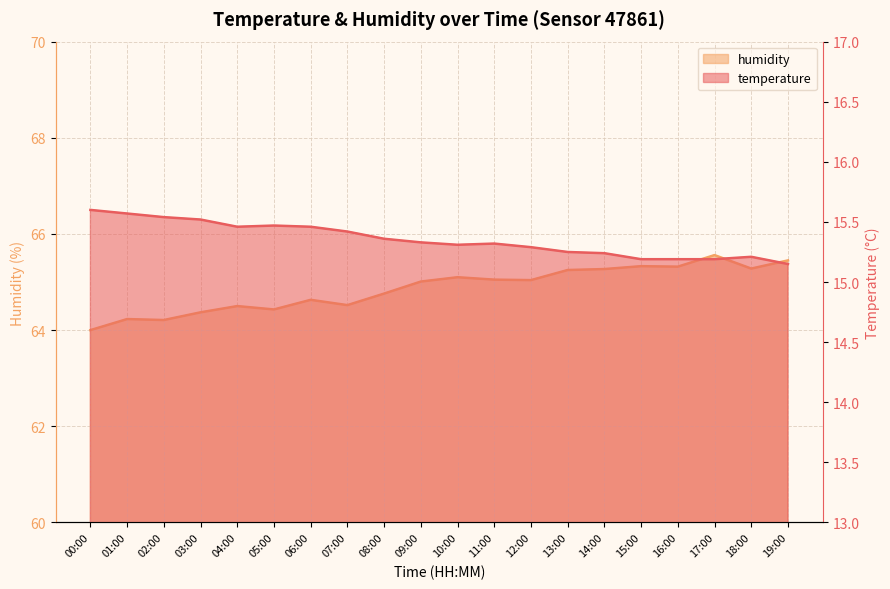

At which category is the sum across all series the highest?

17:00